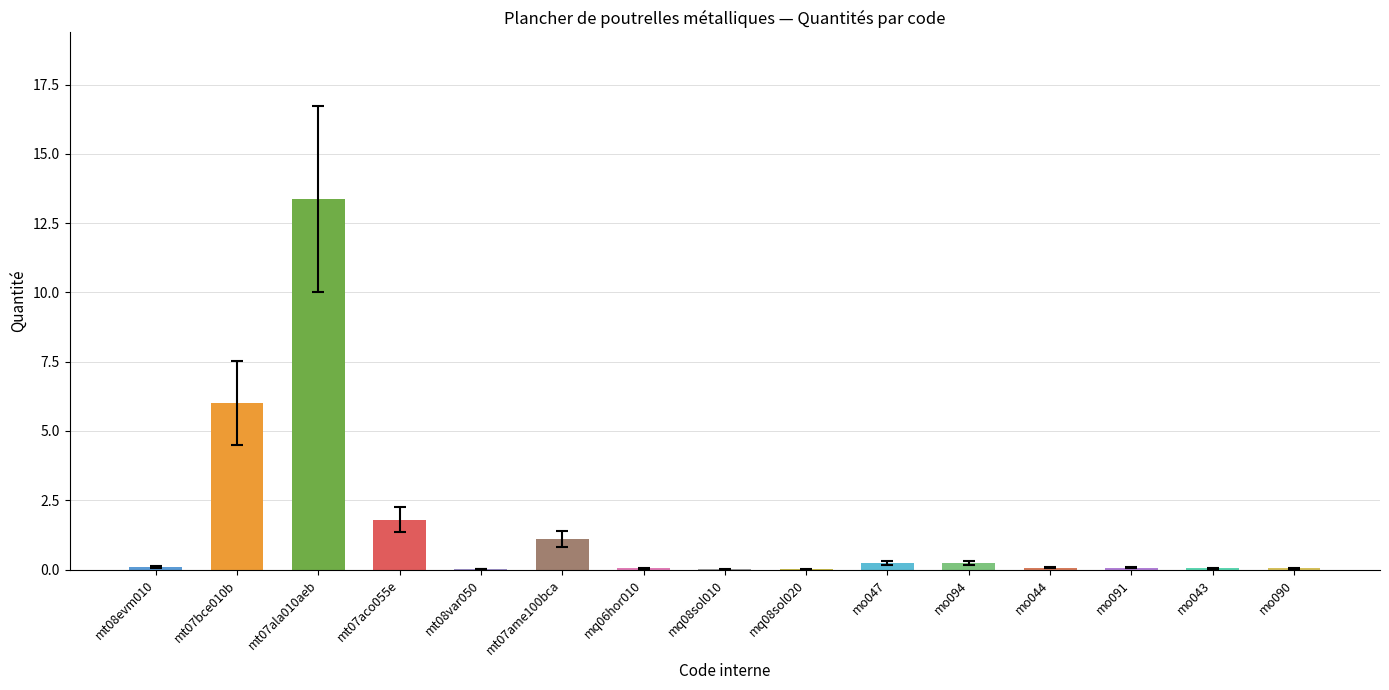

What is the sum of all values?

23.2